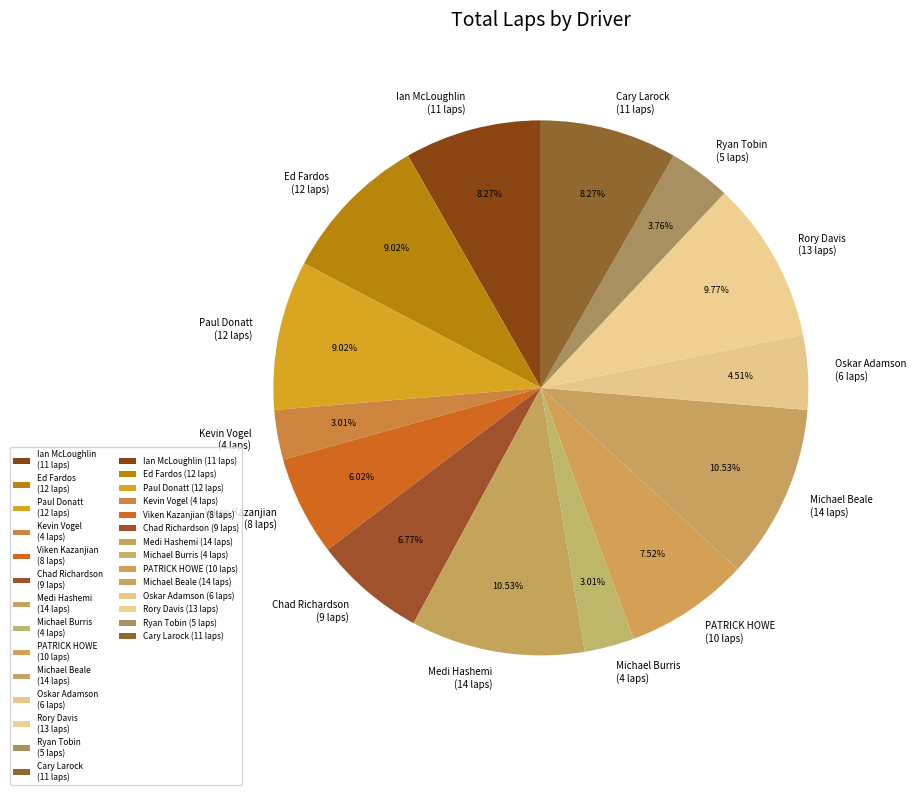

To the nearest percent, what is the combined percentage of Ian McLoughlin and Kevin Vogel?

11%